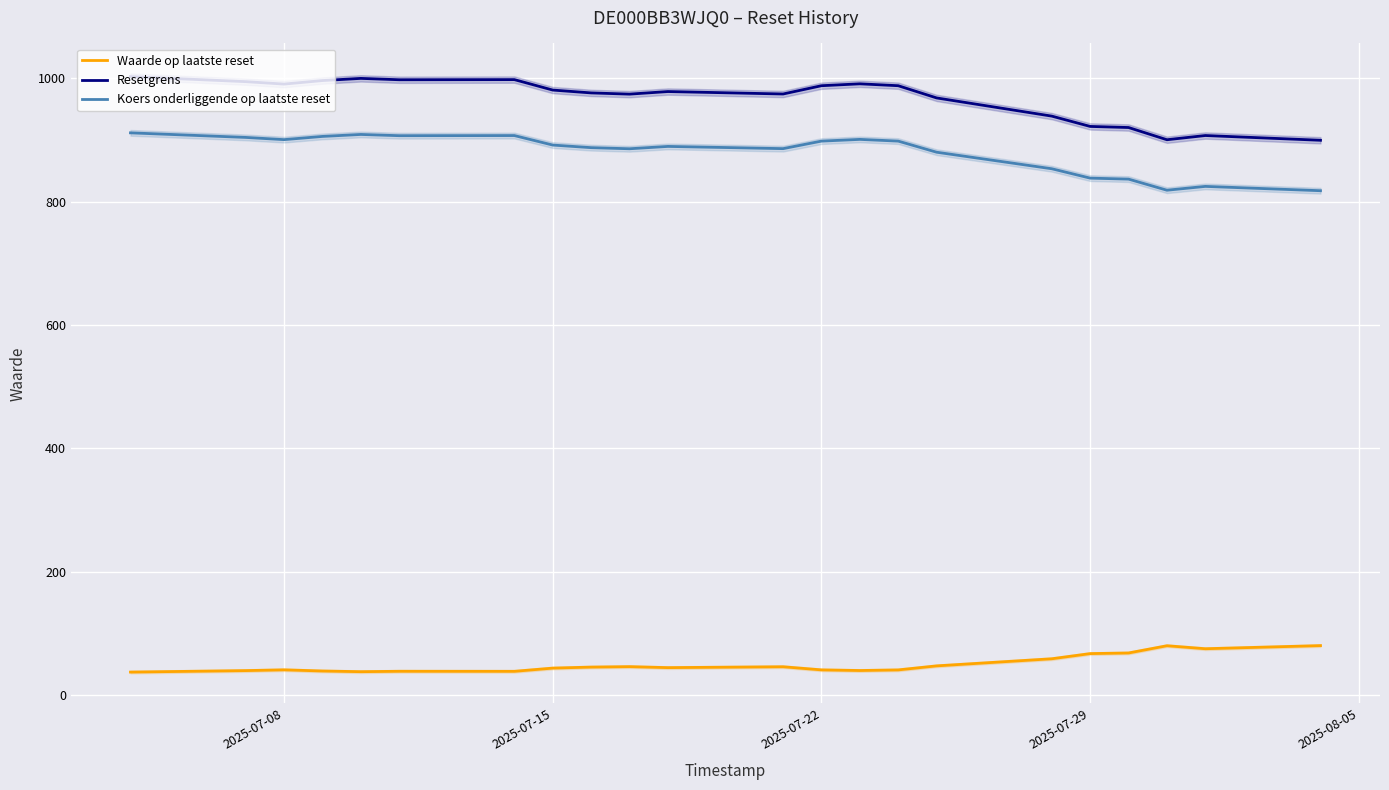

The value of Koers onderliggende op laatste reset at 2025-07-08 is 233.2. True or false?

False